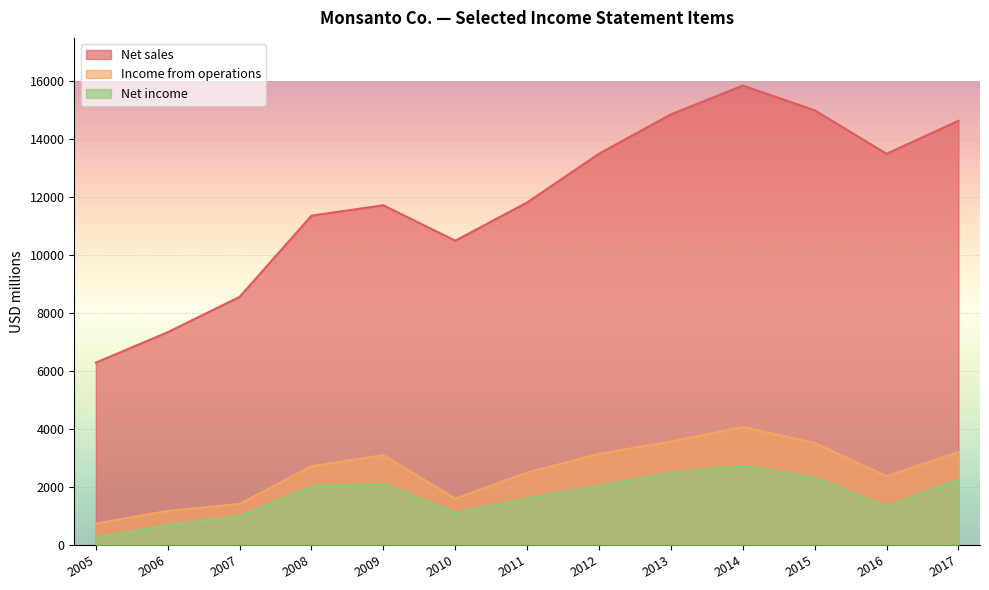

At which category is the sum across all series the highest?

2014